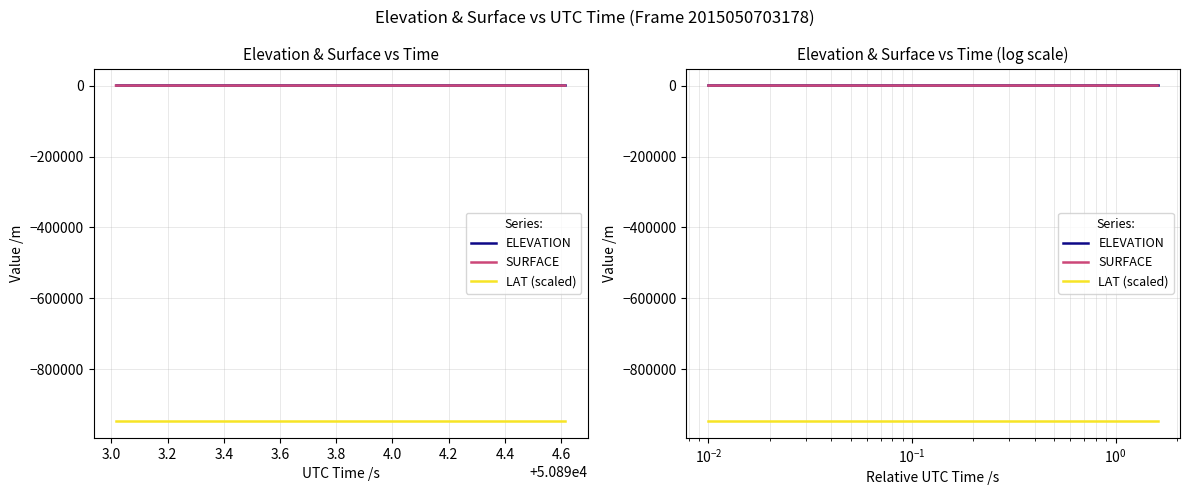

List the series in order of their peak value, lowest first.

LAT (scaled), SURFACE, ELEVATION